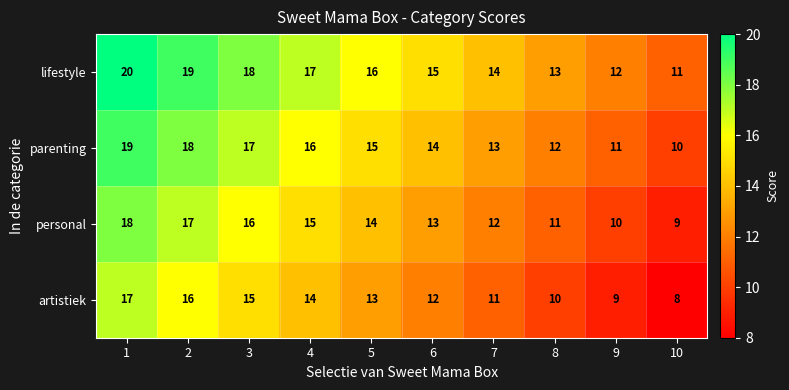

Where is lifestyle nearest to the value 15?

6